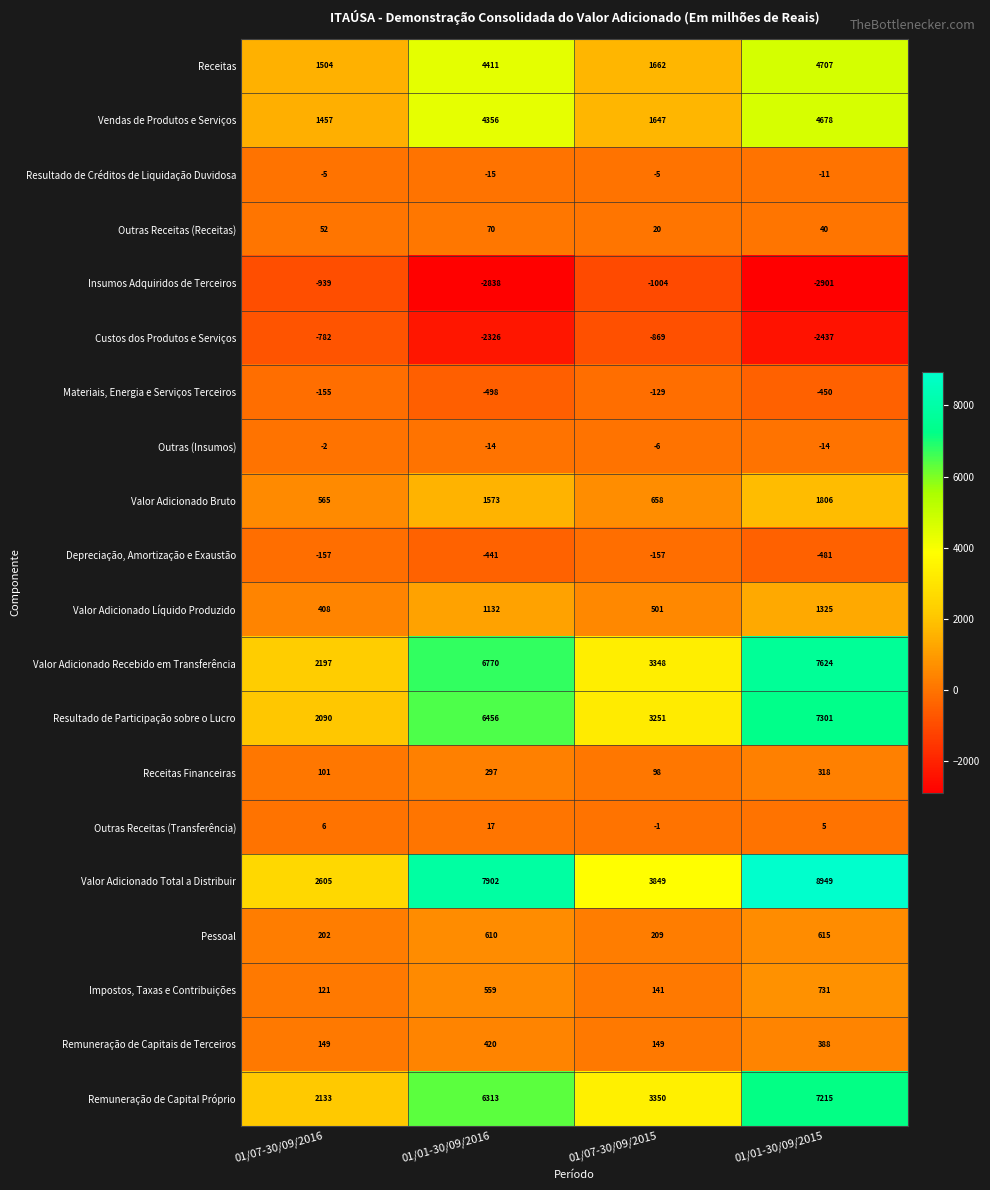

At which category does the chart reach its minimum across all series?

01/01-30/09/2015